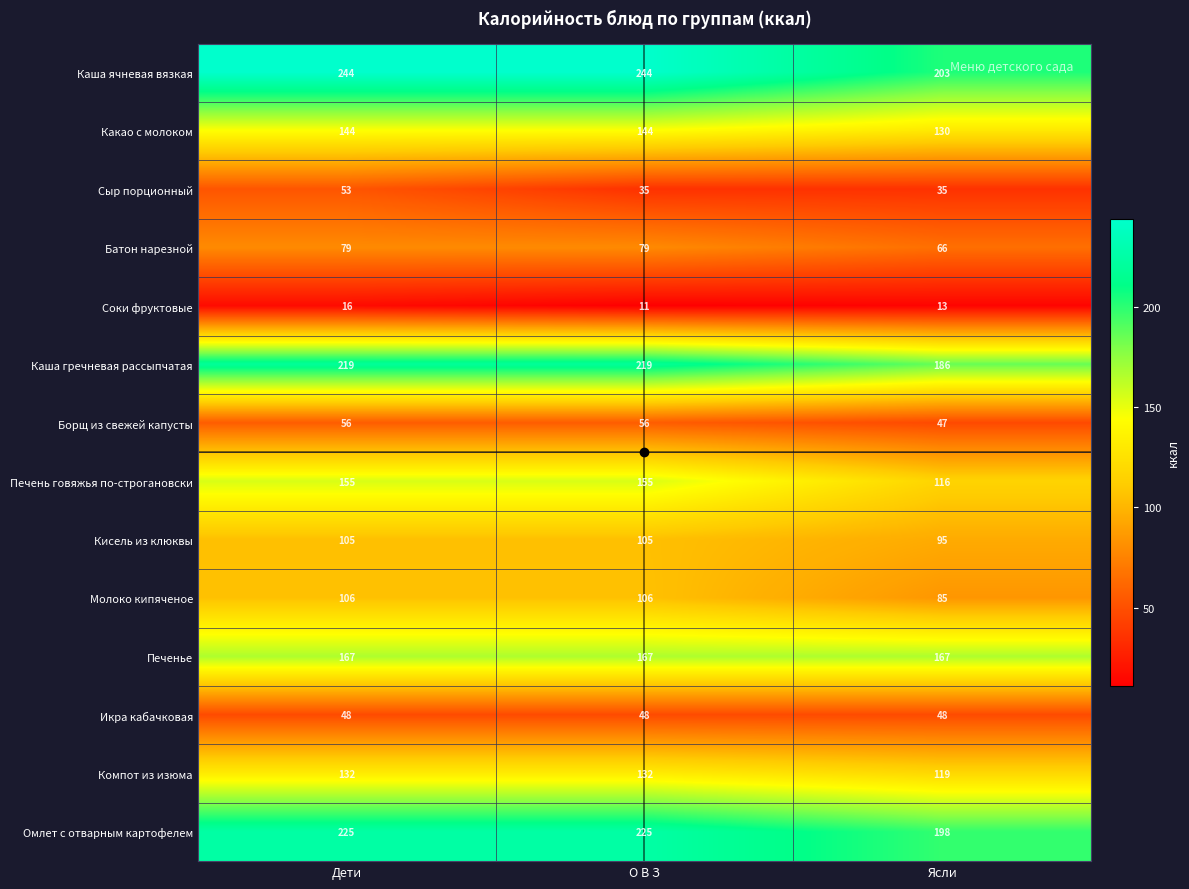

Which series has the widest spread of values?

Каша ячневая вязкая